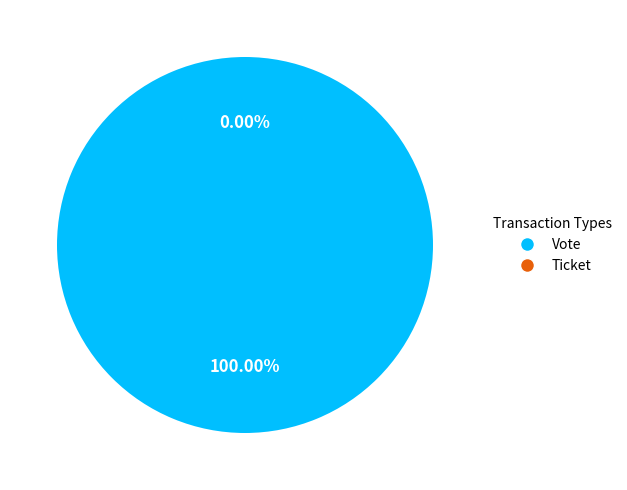

True or false: Vote accounts for 91% of the total.

False